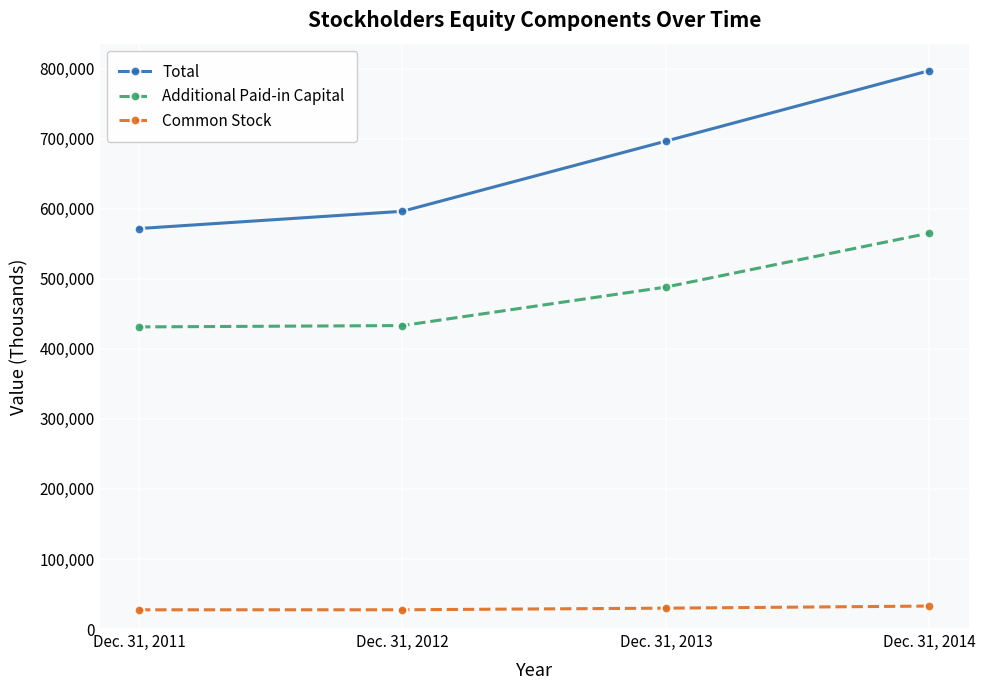

The value of Additional Paid-in Capital at Dec. 31, 2013 is 488177. True or false?

True